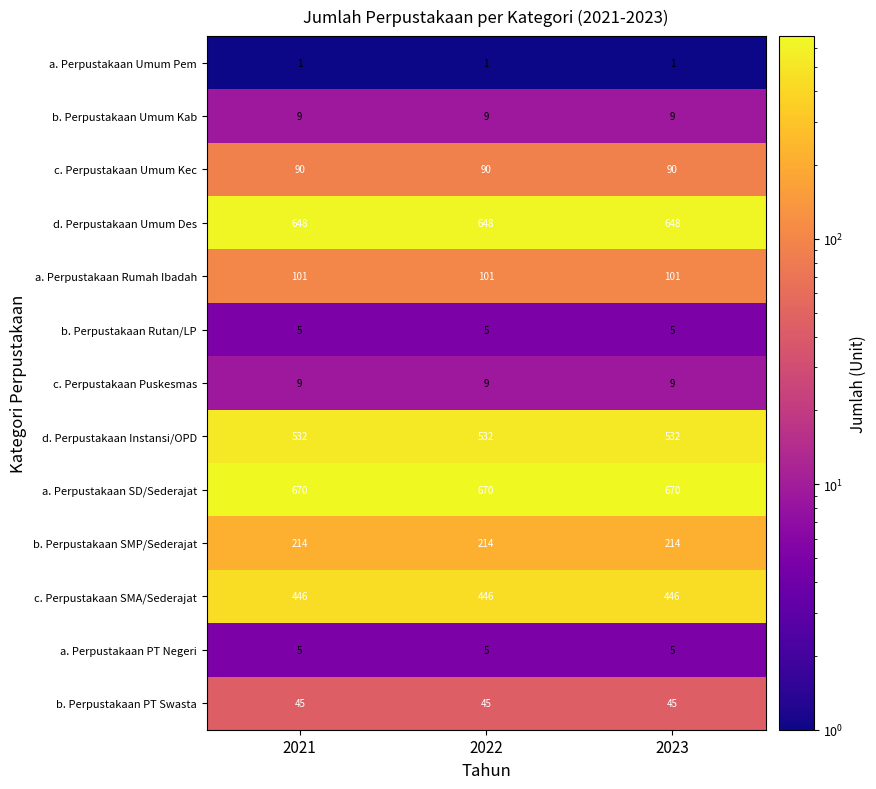

What is the spread (max minus min) of values at 2023?

669